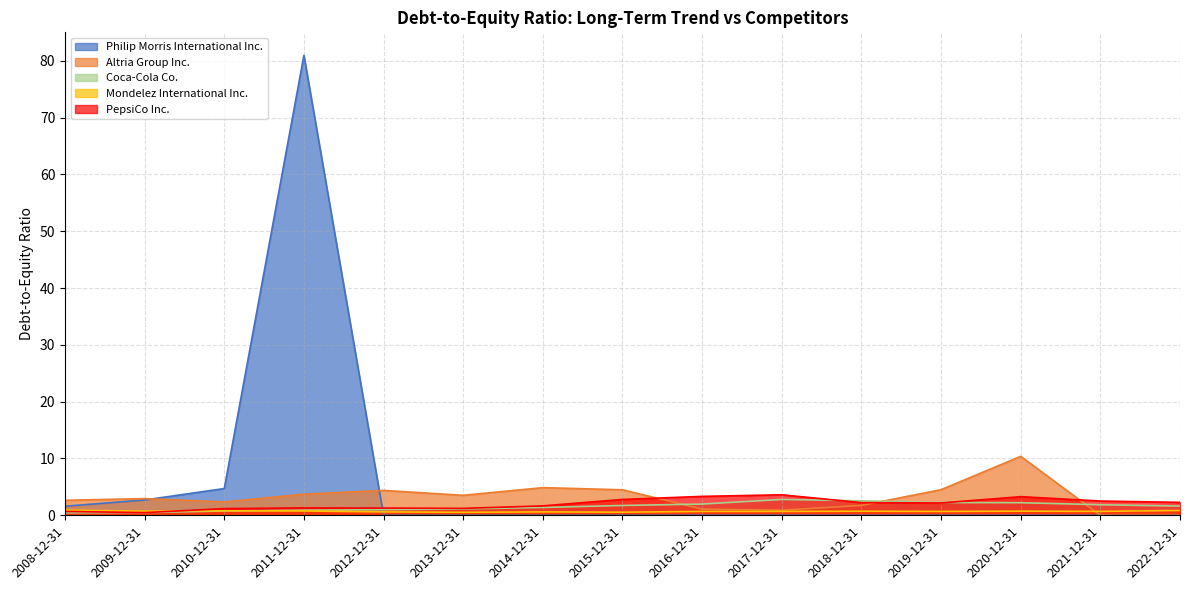

Which label corresponds to the smallest value in the chart?

2012-12-31